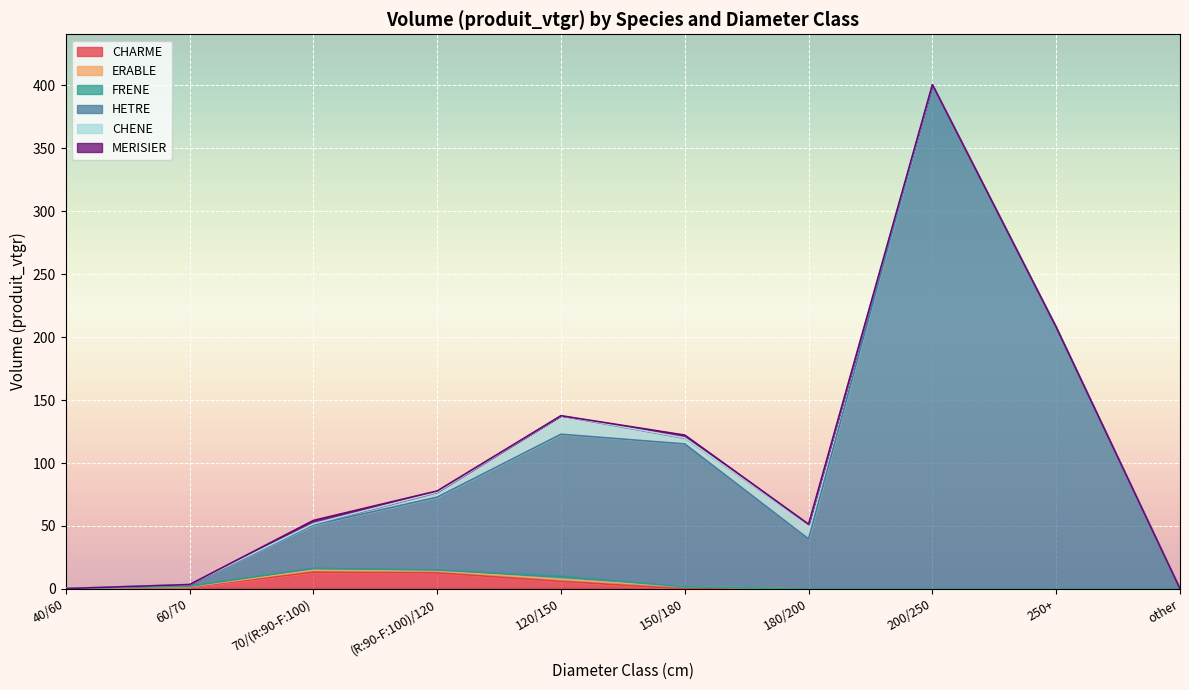

Which series changed the most between 180/200 and 200/250?

HETRE